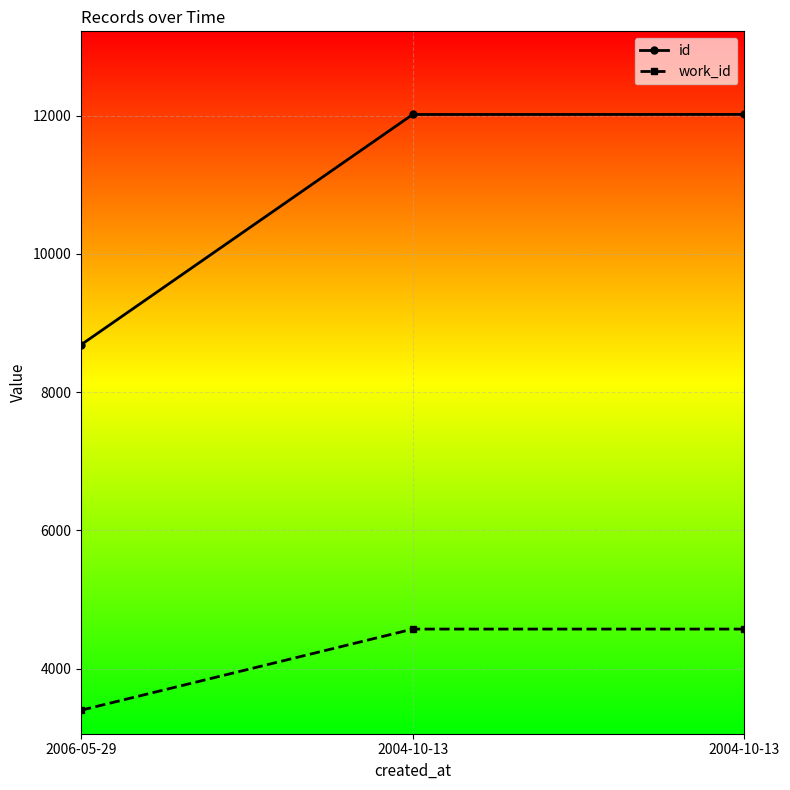

Count the number of categories in the chart.

3